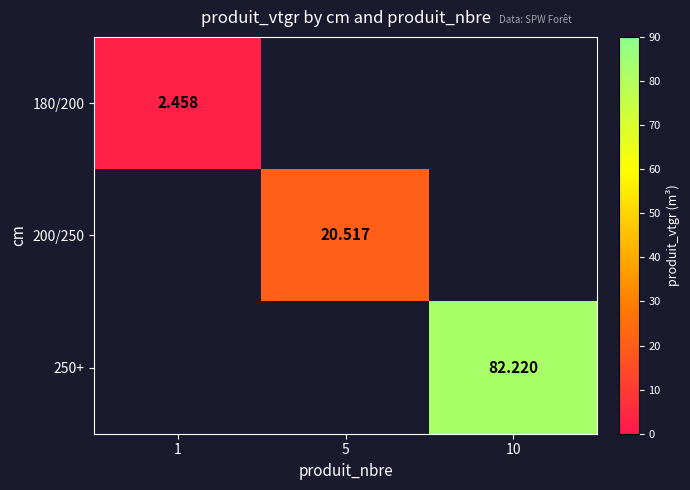

True or false: 250+ has a value of 123.8 at 10.

False